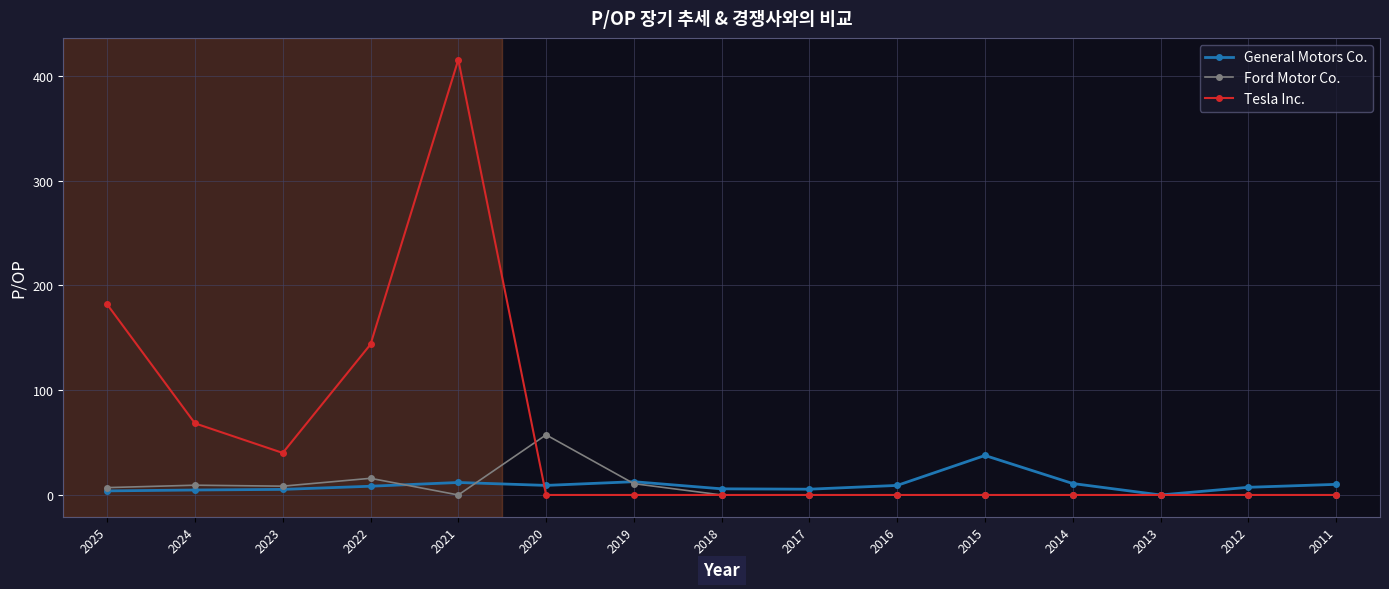

Which category has the highest value across all series?

2021